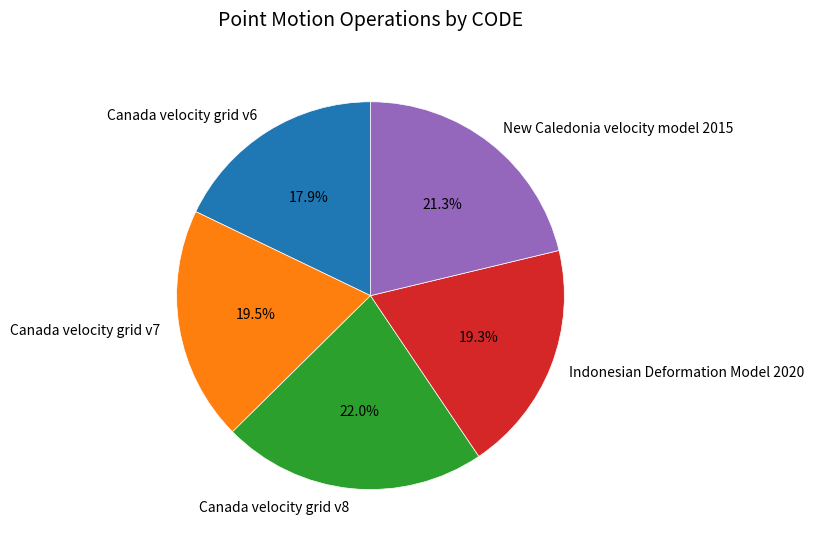

Which has a higher value, Canada velocity grid v7 or Canada velocity grid v6?

Canada velocity grid v7